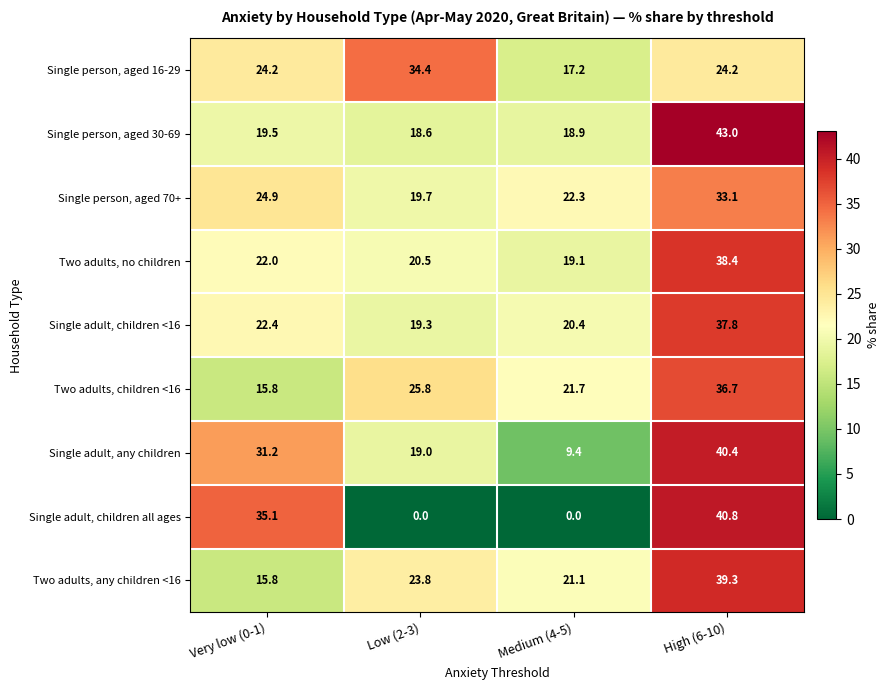

Is the value of Two adults, no children at Very low (0-1) greater than the value of Two adults, any children <16 at Low (2-3)?

No